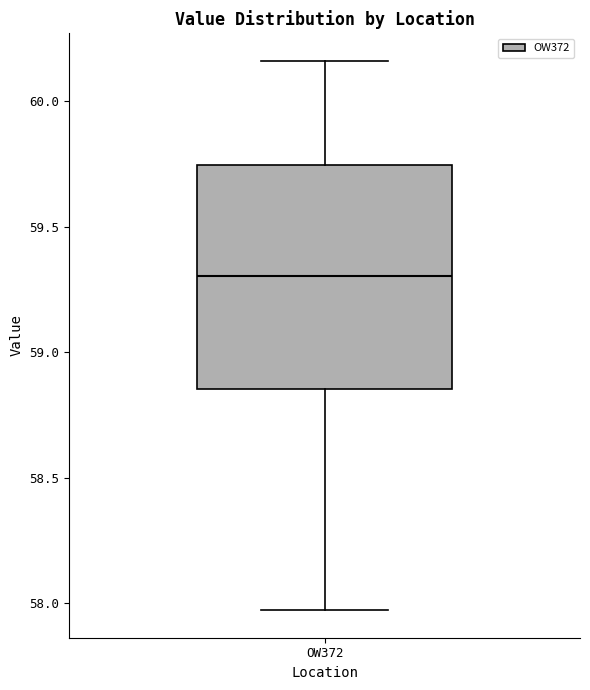

Transcribe this box plot: give where the median line is, the range the box spans, and where the two whiskers end, as read against the y-axis. The values are not printed on the chart, so give them approximately, as read against the axis.

median 59.30, box 58.85 to 59.75, whiskers 57.95 to 60.15